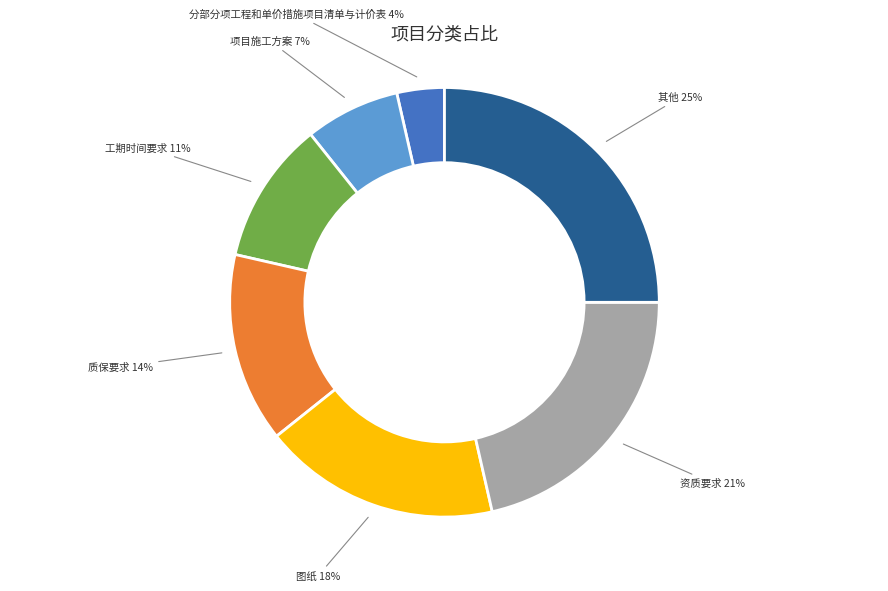

Is there any slice that represents more than half of the pie?

No